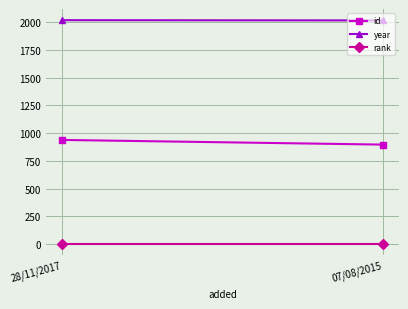

Is this an area chart (filled region under the line)?

No